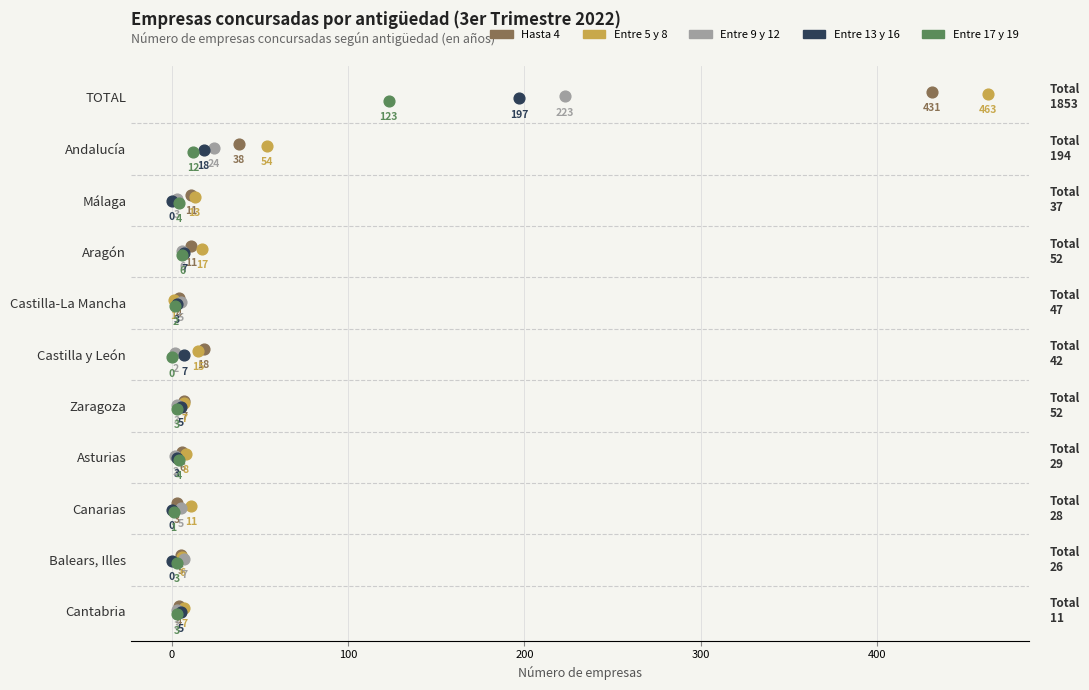

Which series reaches the maximum Y coordinate?

Entre 17 y 19